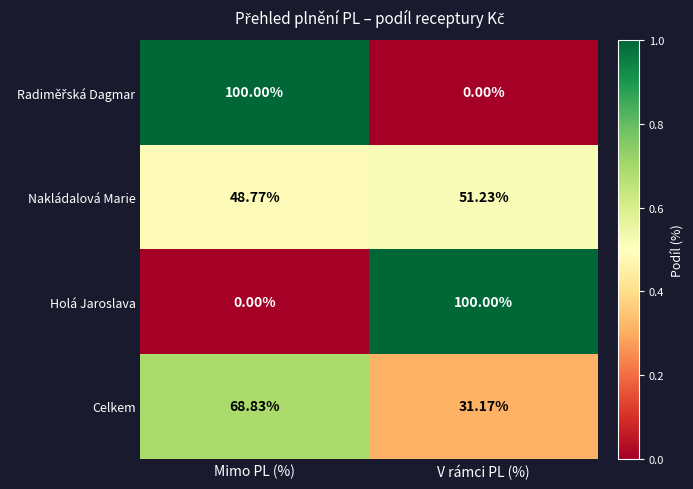

At which label does Celkem reach its minimum?

V rámci PL (%)